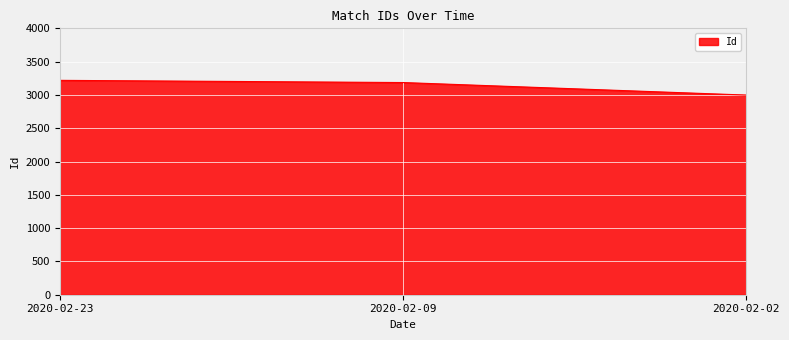

At which label does the data first exceed 3186?

2020-02-23